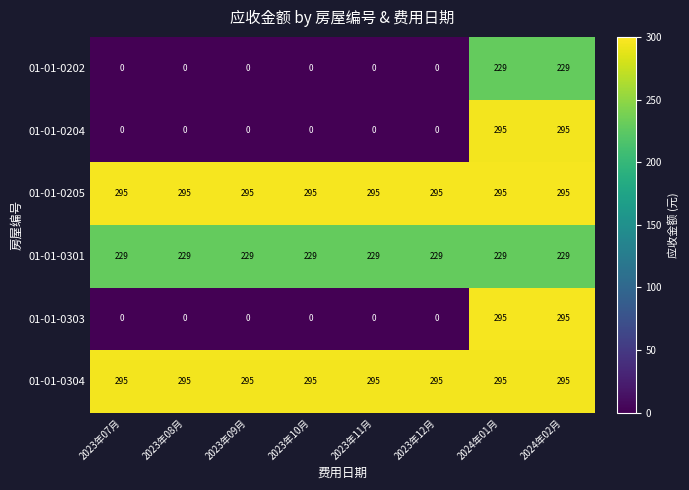

What is the sum of all 01-01-0303 values?

590